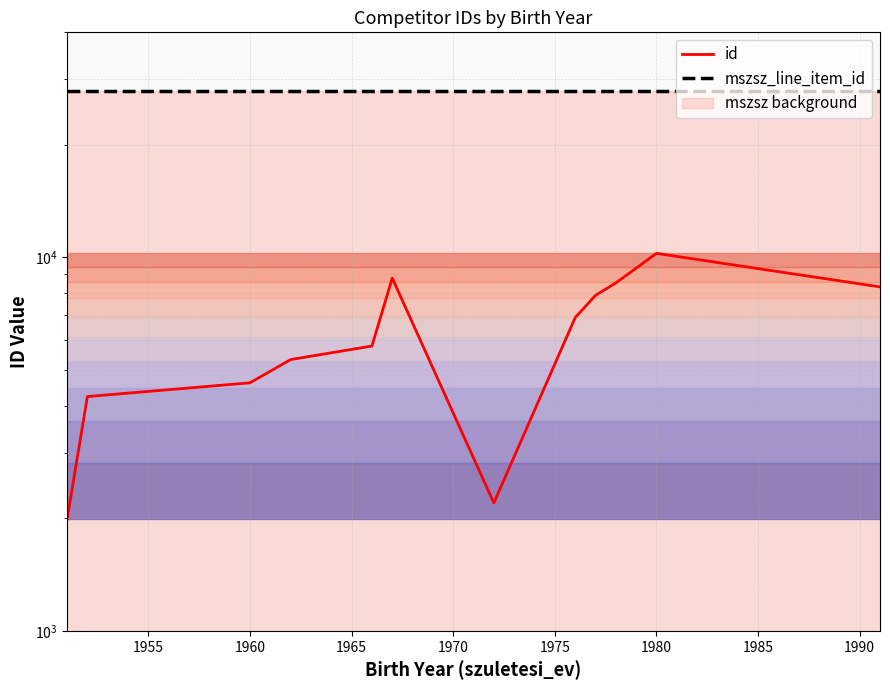

Which series has the largest range (max minus min)?

id